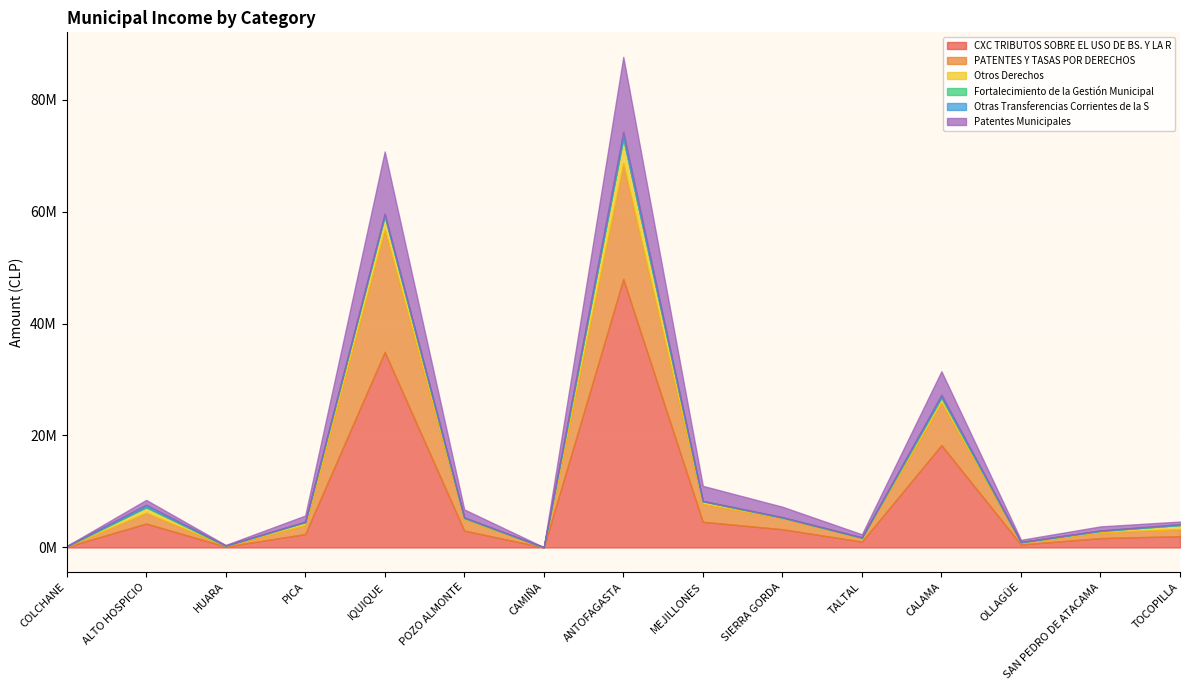

At which label does Otros Derechos first exceed 182670?

ALTO HOSPICIO